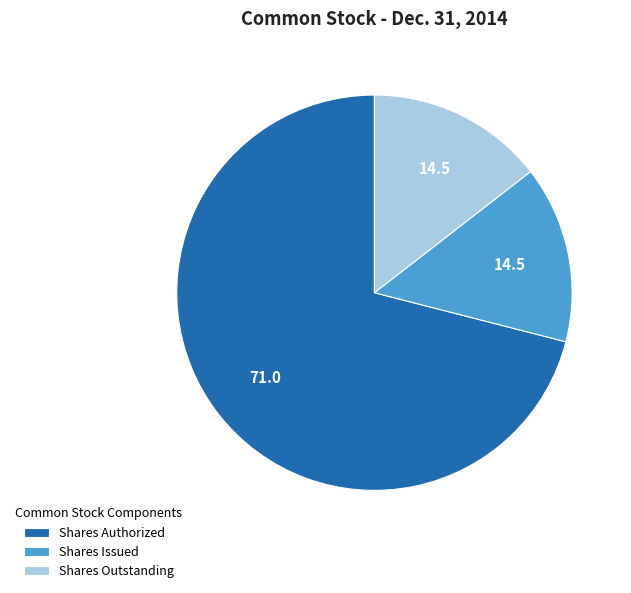

Count the number of slices in the pie.

3